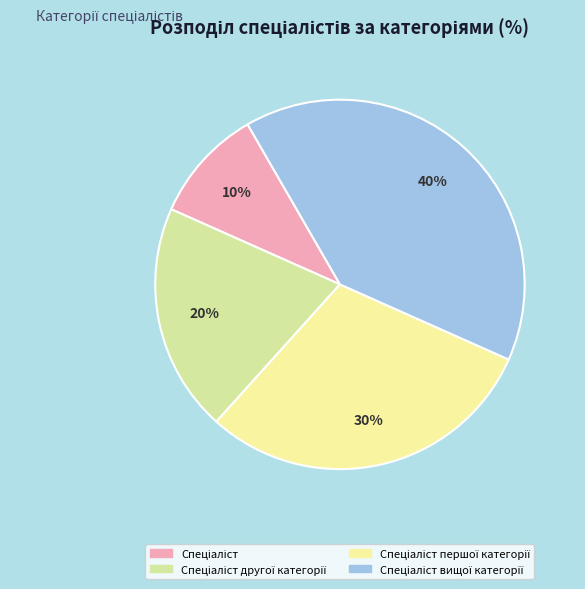

Approximately how many times larger is the value at Спеціаліст другої категорії compared to Спеціаліст першої категорії?

0.7